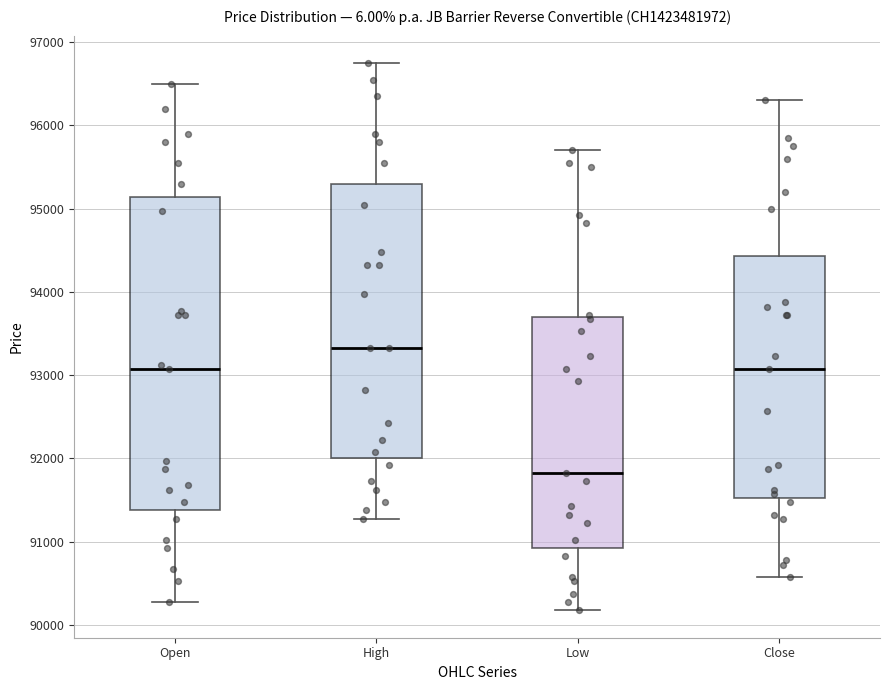

Reading left to right, read every box against the y-axis: the position of its median line, the range the box covers, and the ends of its whiskers. The values are not printed on the chart, so give them approximately, as read against the axis.

Open: median 93100, box 91400 to 95100, whiskers 90300 to 96500
High: median 93300, box 92000 to 95300, whiskers 91300 to 96800
Low: median 91800, box 90900 to 93700, whiskers 90200 to 95700
Close: median 93100, box 91500 to 94400, whiskers 90600 to 96300